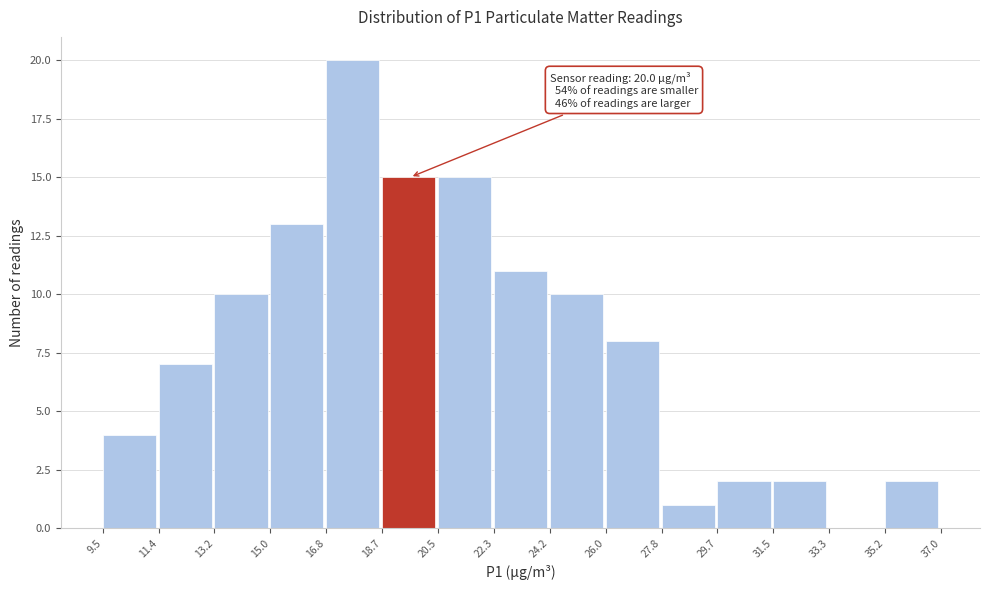

Which range on the x-axis has the tallest bar?

16.8 to 18.7